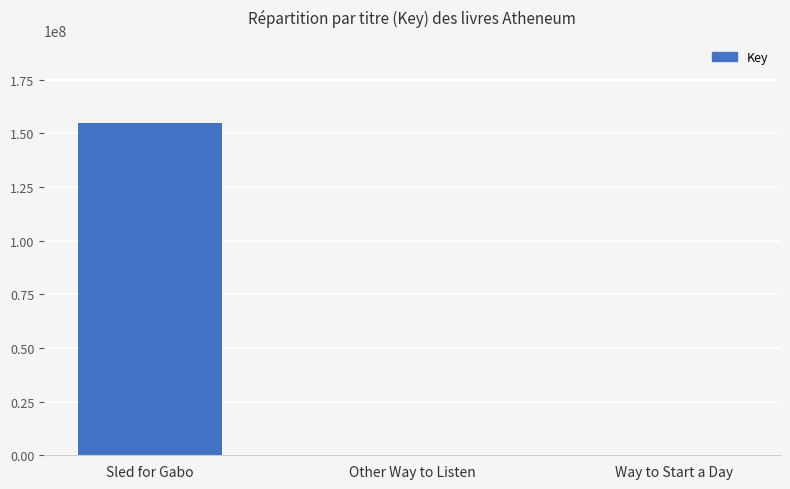

Which has a higher value, Way to Start a Day or Sled for Gabo?

Sled for Gabo